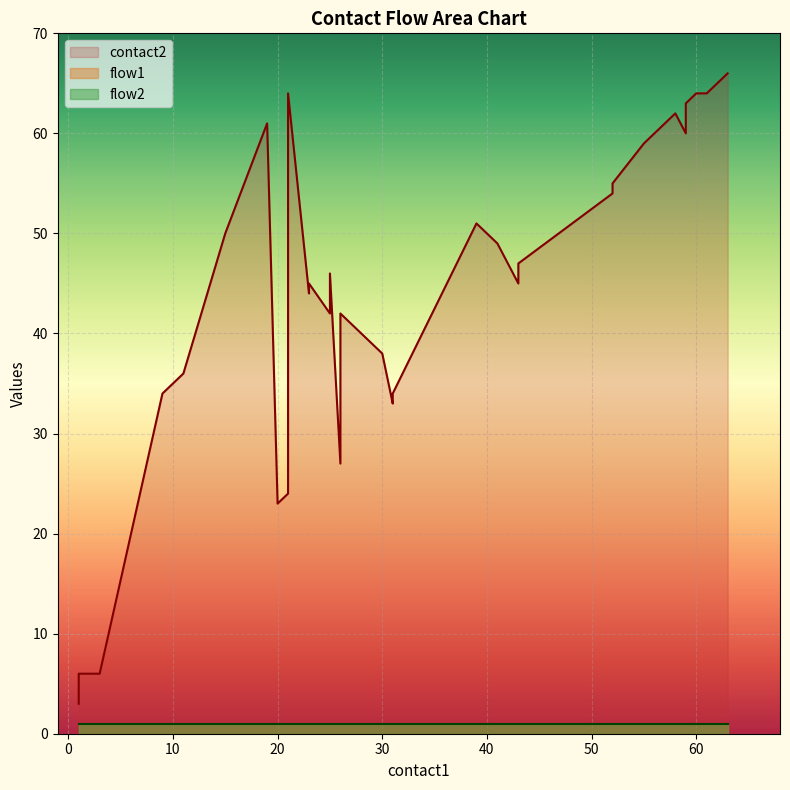

In contact2, how many points are higher than both neighbors (excluding endpoints)?

7